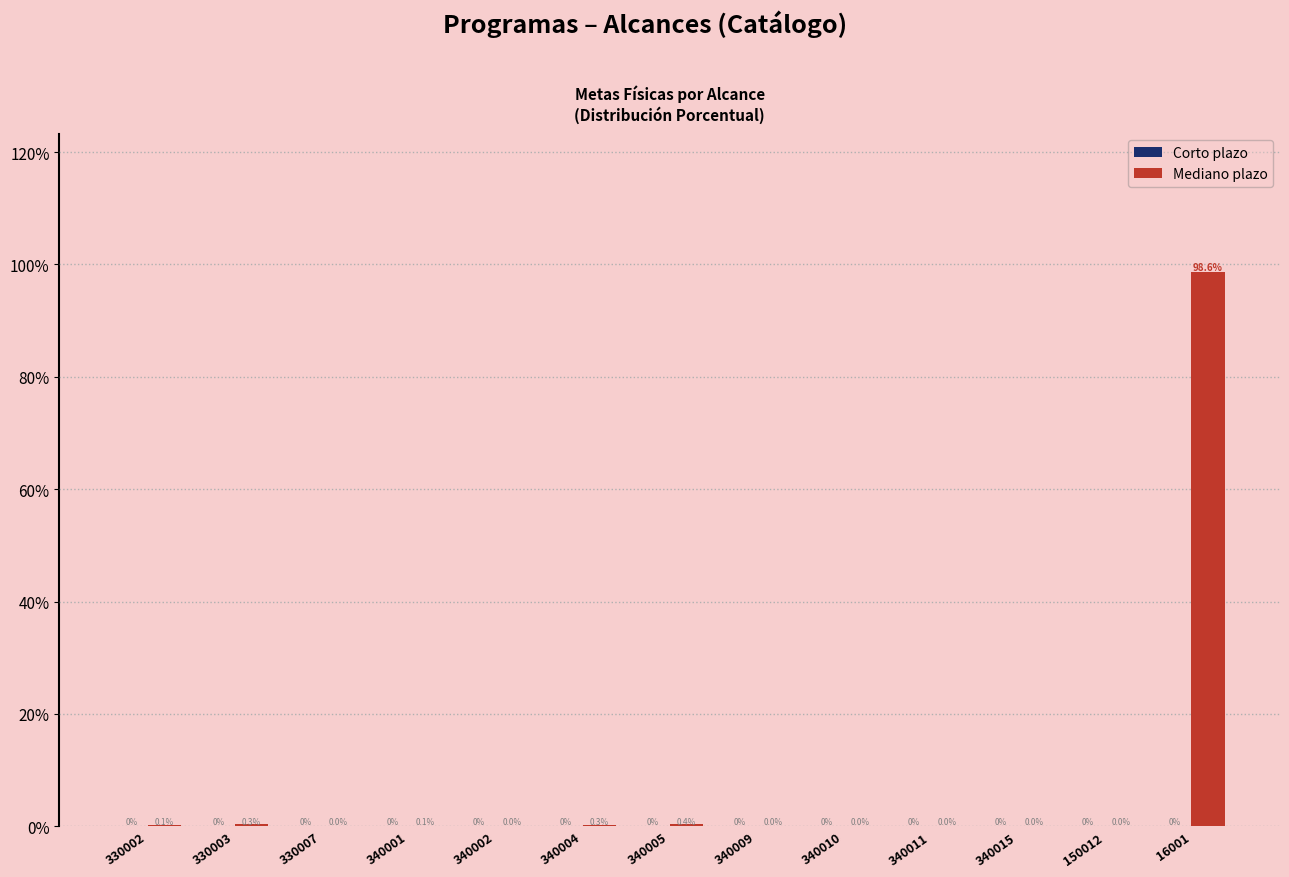

What is the maximum value shown in the chart?

98.6